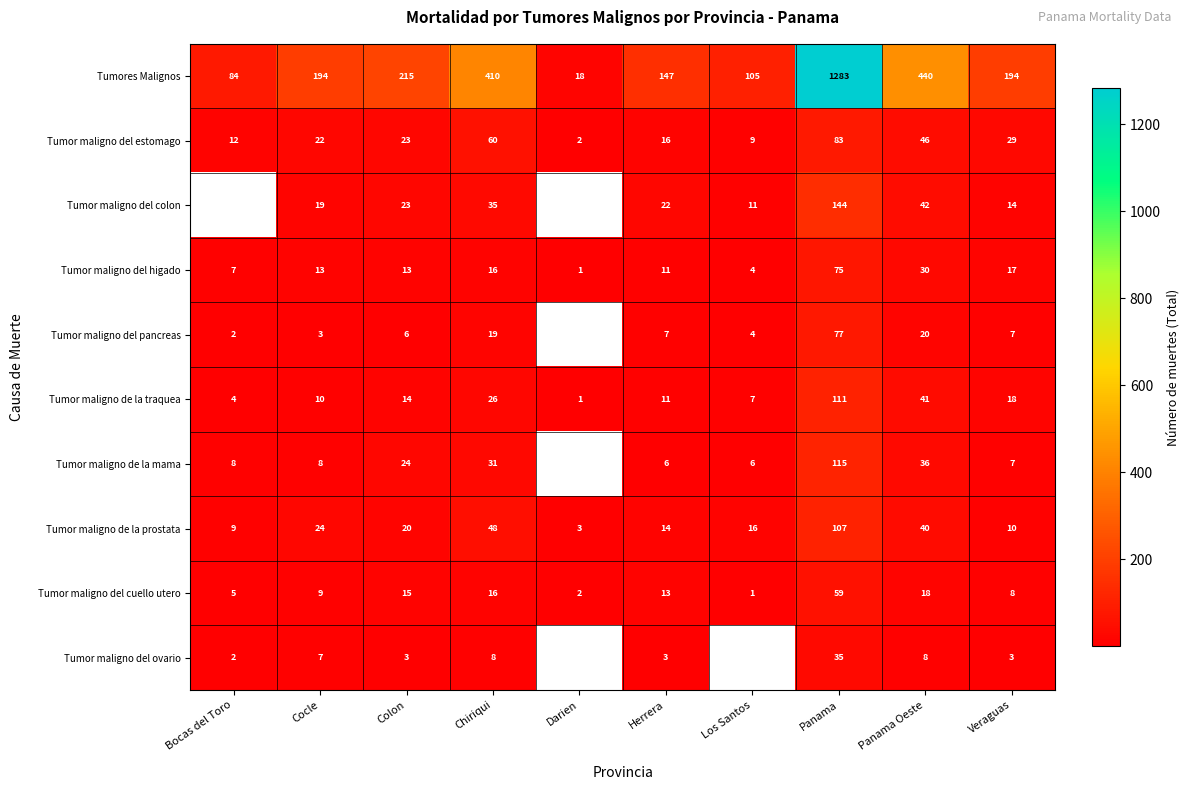

What is the average value of the Tumor maligno de la traquea series?

24